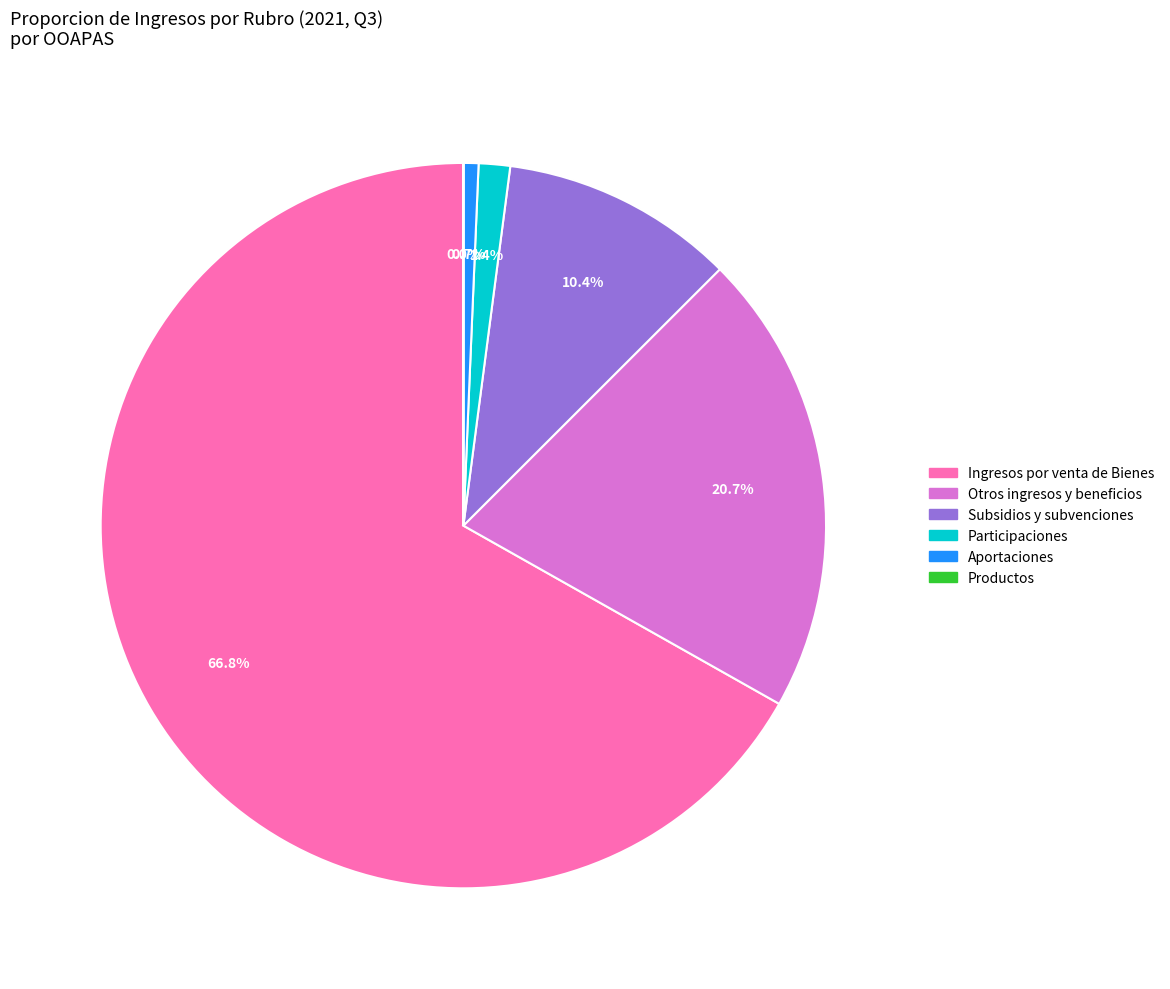

Does any single category account for the majority?

Yes